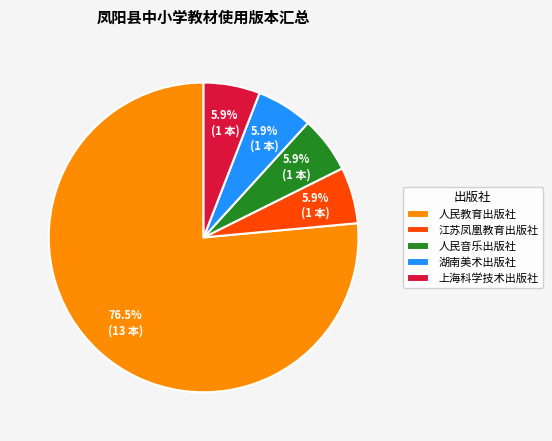

Approximately how many times larger is the value at 人民音乐出版社 compared to 湖南美术出版社?

1.0